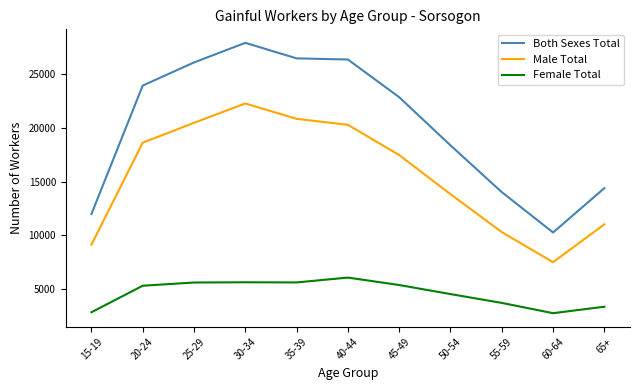

What is the maximum value for Both Sexes Total?

27905